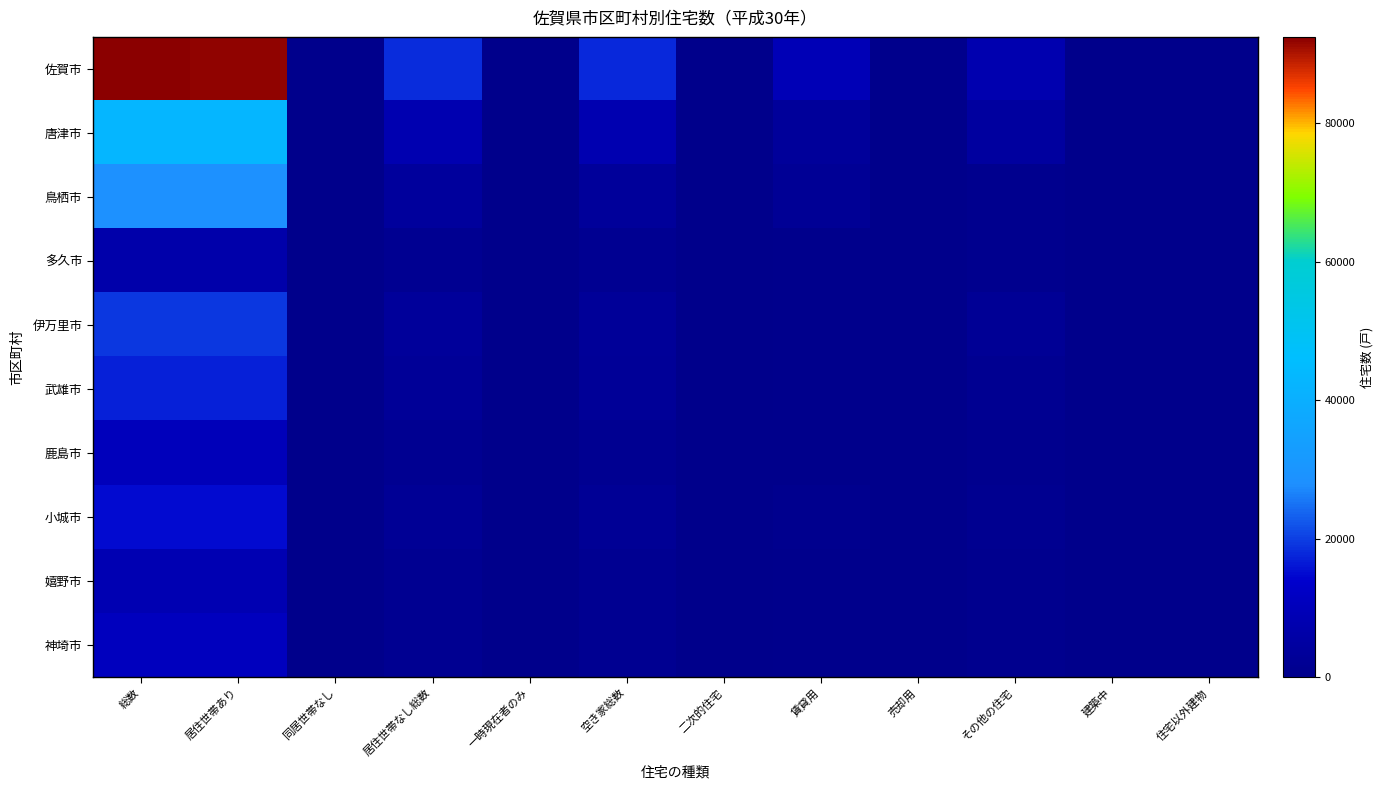

Which has a higher value, その他の住宅 or 二次的住宅?

その他の住宅